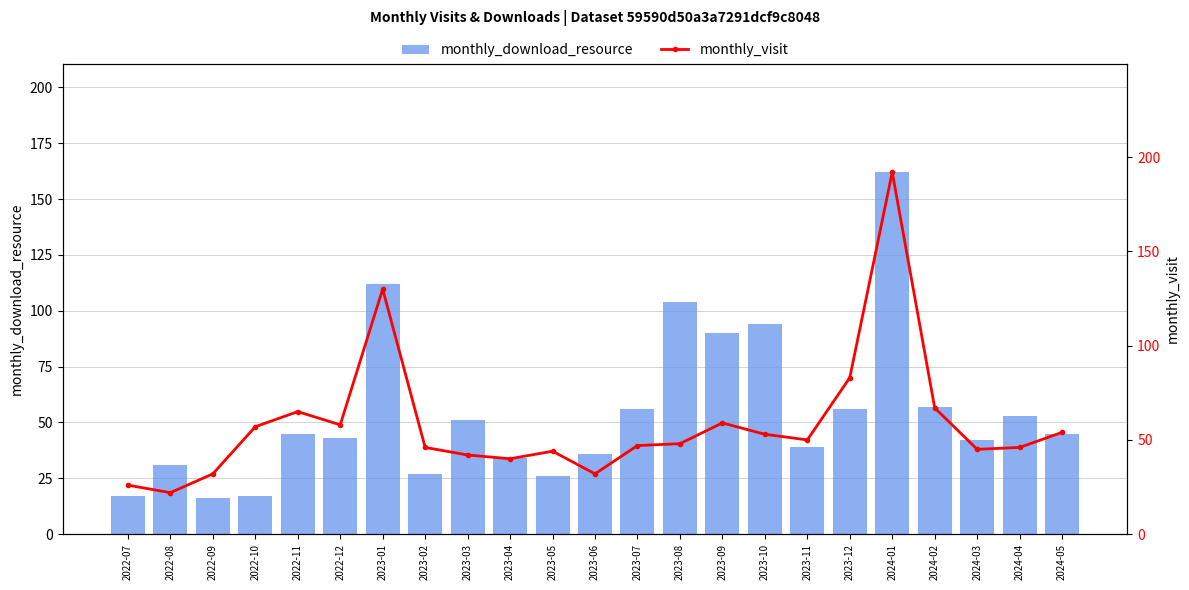

What are all the series names shown in the legend?

monthly_download_resource, monthly_visit